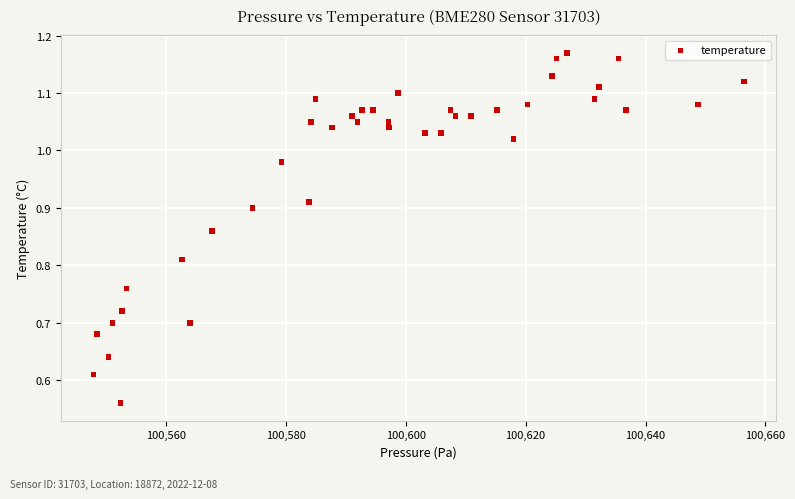

What is the range of X values (max minus min)?

108.5